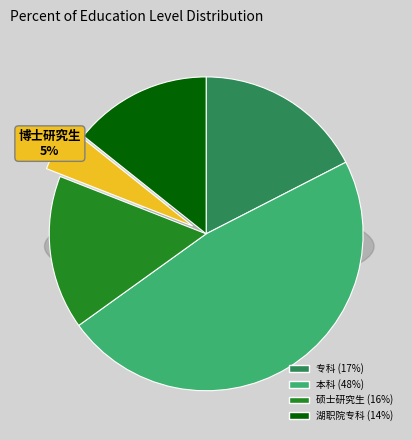

To the nearest percent, what is the difference between the 博士研究生 and 本科 slice percentages?

43%